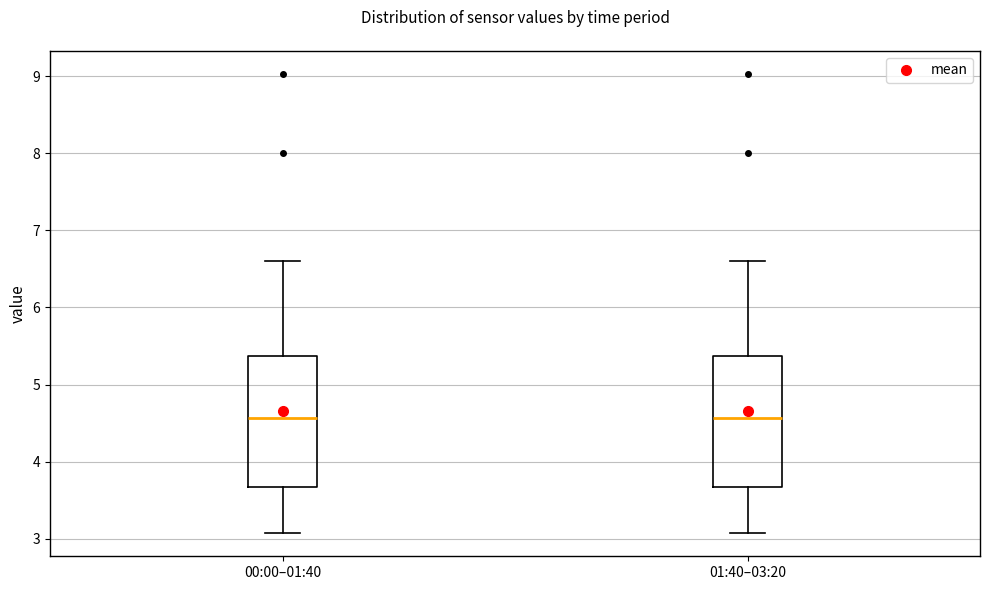

Reading left to right, read every box against the y-axis: the position of its median line, the range the box covers, and the ends of its whiskers. The values are not printed on the chart, so give them approximately, as read against the axis.

00:00–01:40: median 4.6, box 3.7 to 5.4, whiskers 3.1 to 6.6
01:40–03:20: median 4.6, box 3.7 to 5.4, whiskers 3.1 to 6.6